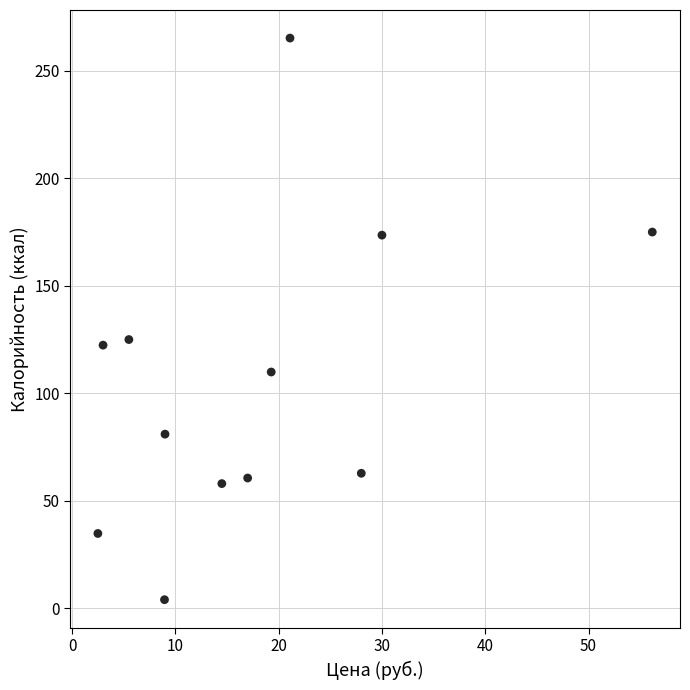

What is the average Y value?

106.0